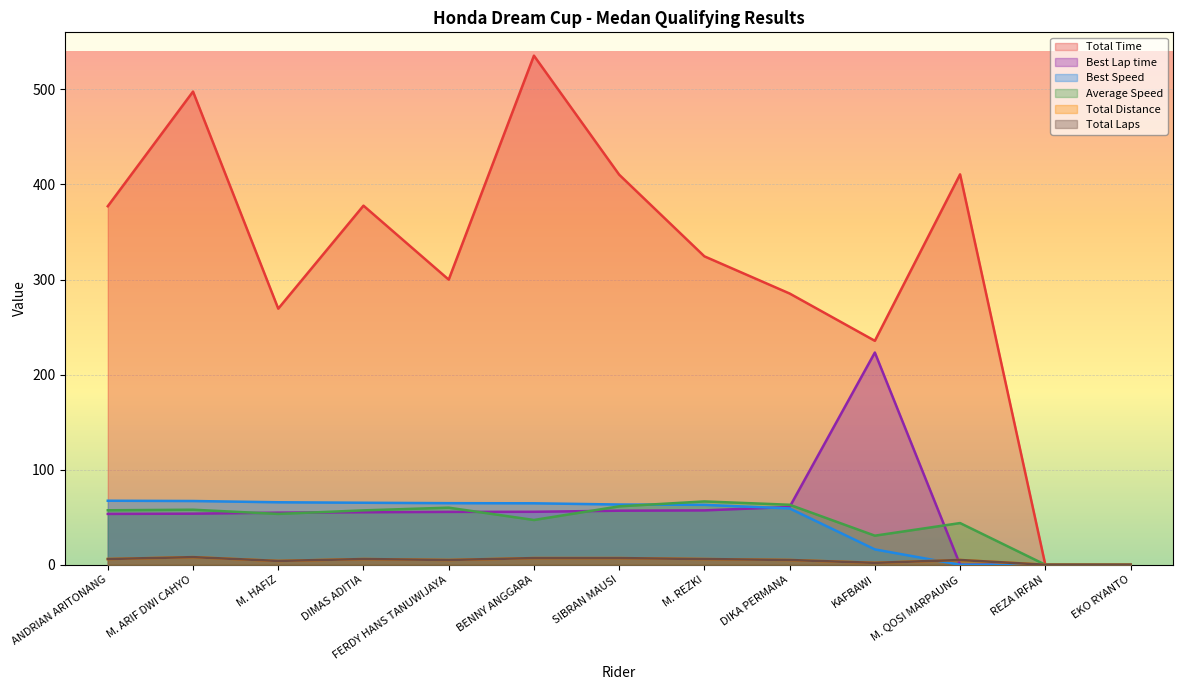

True or false: Total Laps and Total Distance intersect in this chart.

False